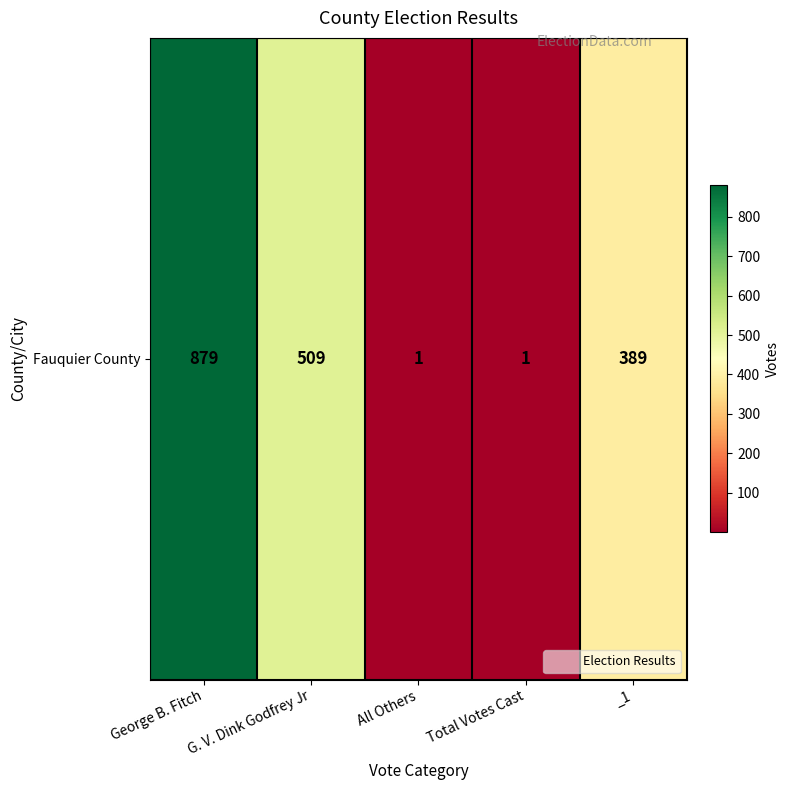

Reading left to right, transcribe all the data shown in this chart.

George B. Fitch=879	G. V. Dink Godfrey Jr=509	All Others=1	Total Votes Cast=1	_1=389